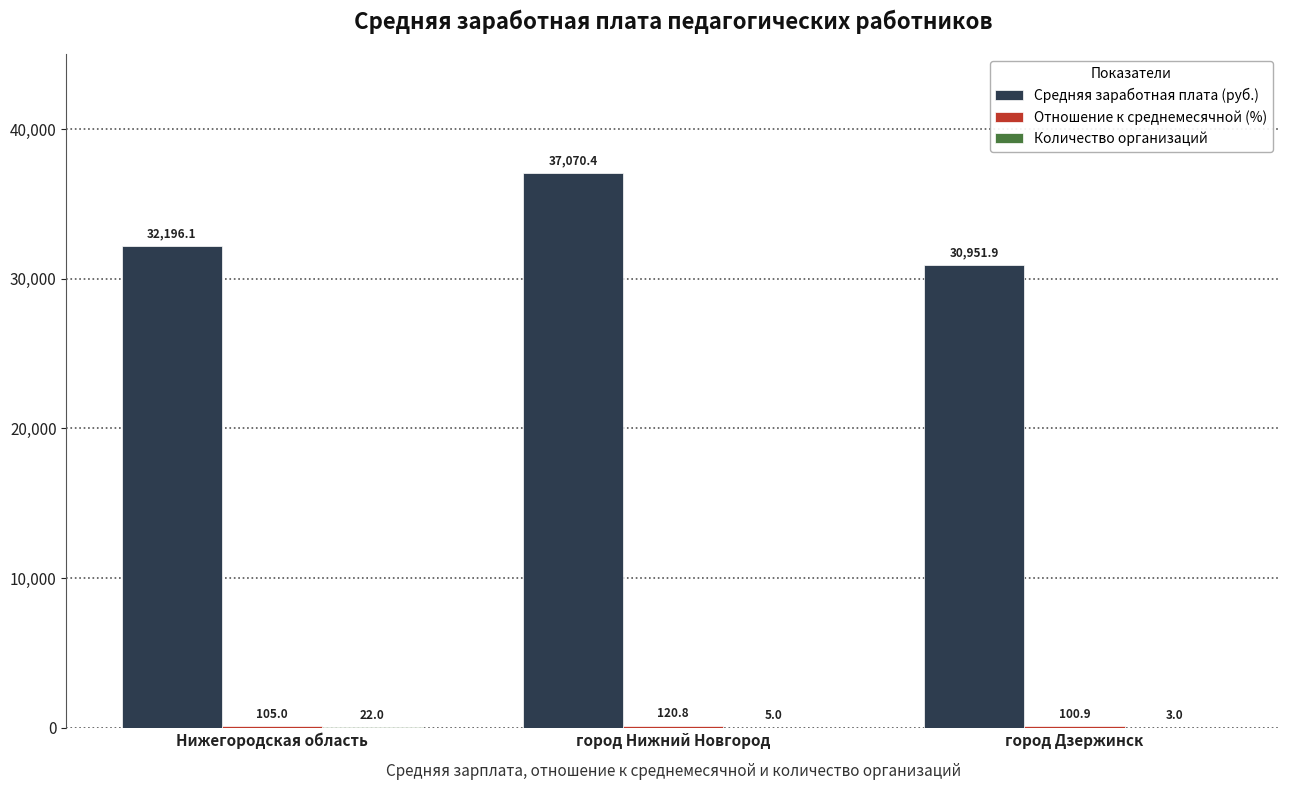

Are the bars horizontal?

No